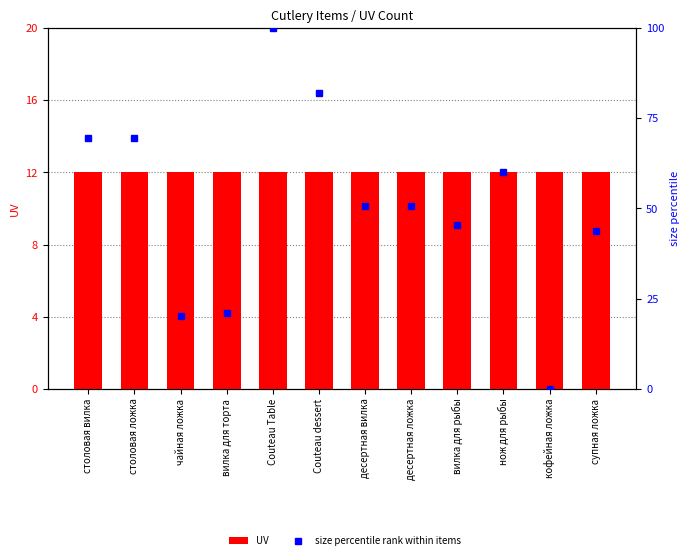

Reading left to right, extract all data points from this chart.

UV: столовая вилка=12.0	столовая ложка=12.0	чайная ложка=12.0	вилка для торта=12.0	Couteau Table=12.0	Couteau dessert=12.0	десертная вилка=12.0	десертная ложка=12.0	вилка для рыбы=12.0	нож для рыбы=12.0	кофейная ложка=12.0	супная ложка=12.0
size percentile rank within items: столовая вилка=69.5	столовая ложка=69.5	чайная ложка=20.3	вилка для торта=21.1	Couteau Table=100.0	Couteau dessert=82.0	десертная вилка=50.8	десертная ложка=50.8	вилка для рыбы=45.3	нож для рыбы=60.2	кофейная ложка=0.0	супная ложка=43.8